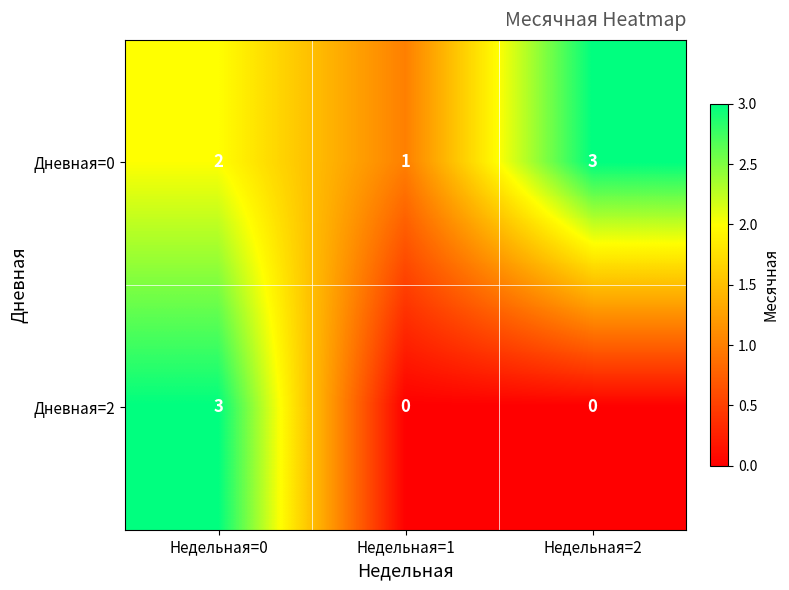

What is the spread (max minus min) of values at Недельная=1?

1